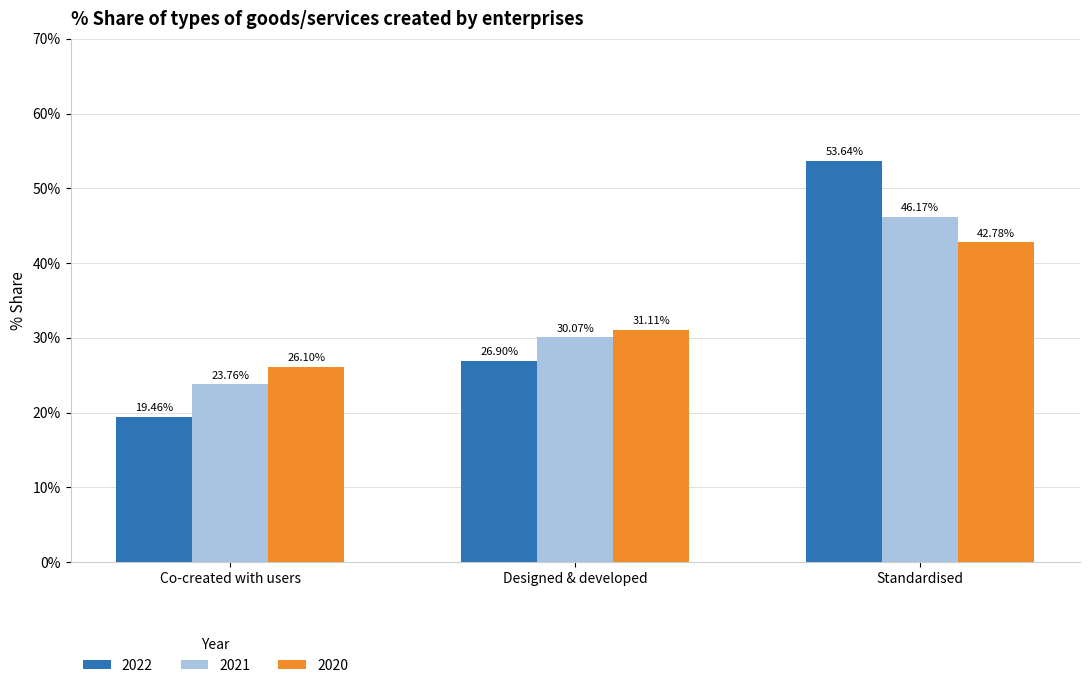

Between Co-created with users and Designed & developed, which is larger?

Designed & developed